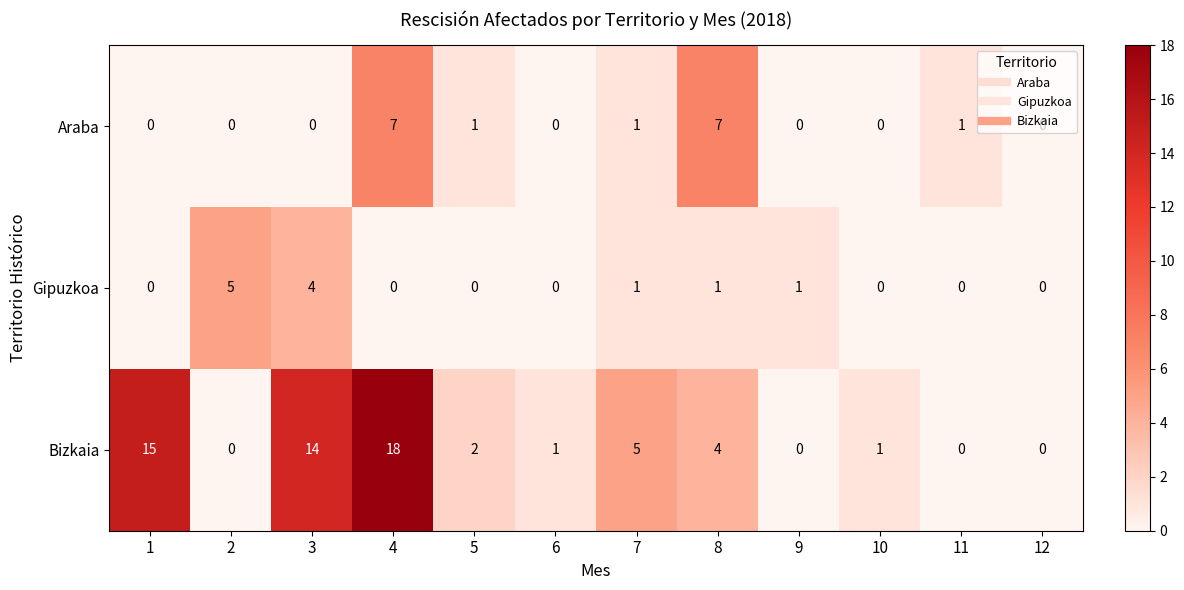

List the series in order of their peak value, lowest first.

Gipuzkoa, Araba, Bizkaia